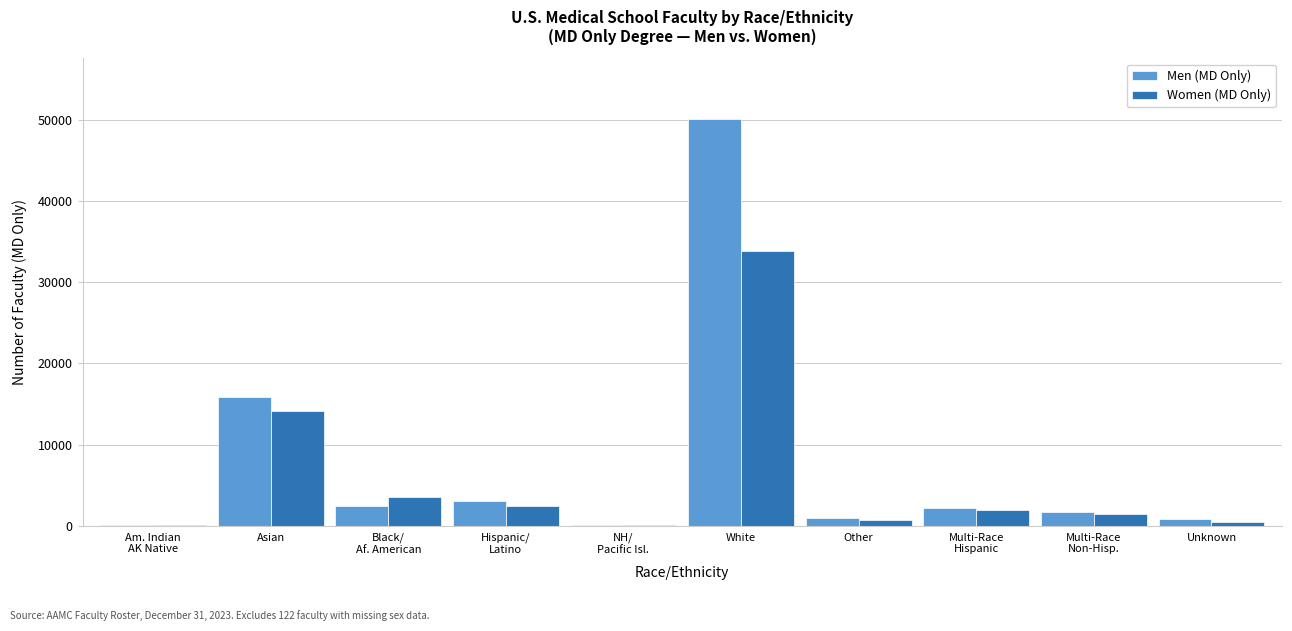

Which series changed the most between White and Other?

Men (MD Only)